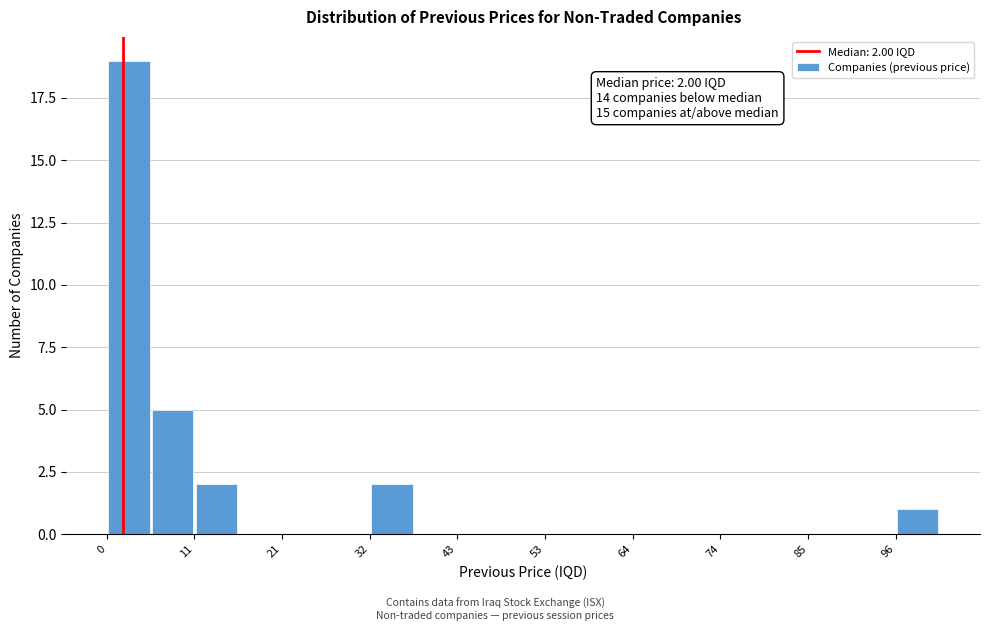

Around what value on the x-axis is the tallest bar? Give the approximate position of its centre, as read against the axis.

2